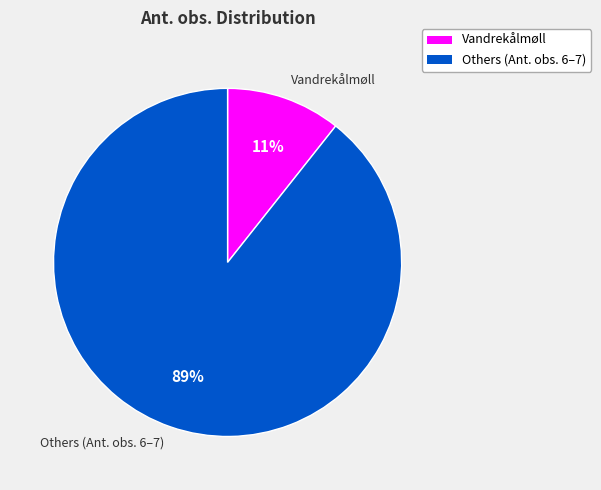

Which category accounts for the majority?

Others (Ant. obs. 6–7)